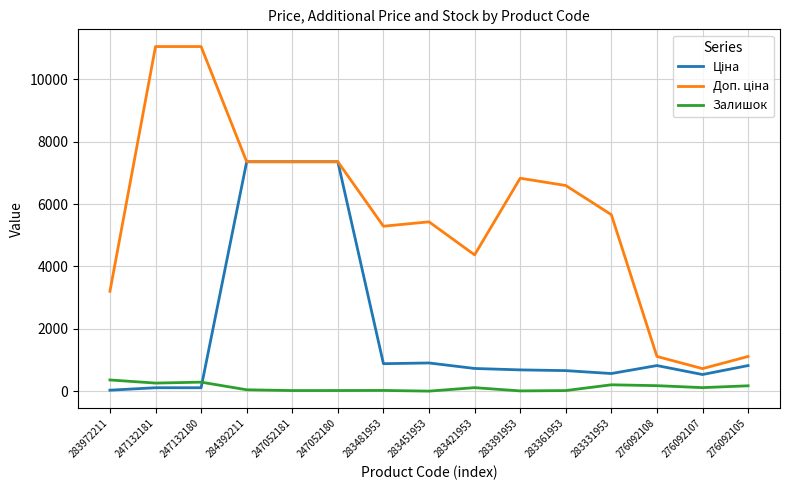

In Залишок, how many points are higher than both neighbors (excluding endpoints)?

4